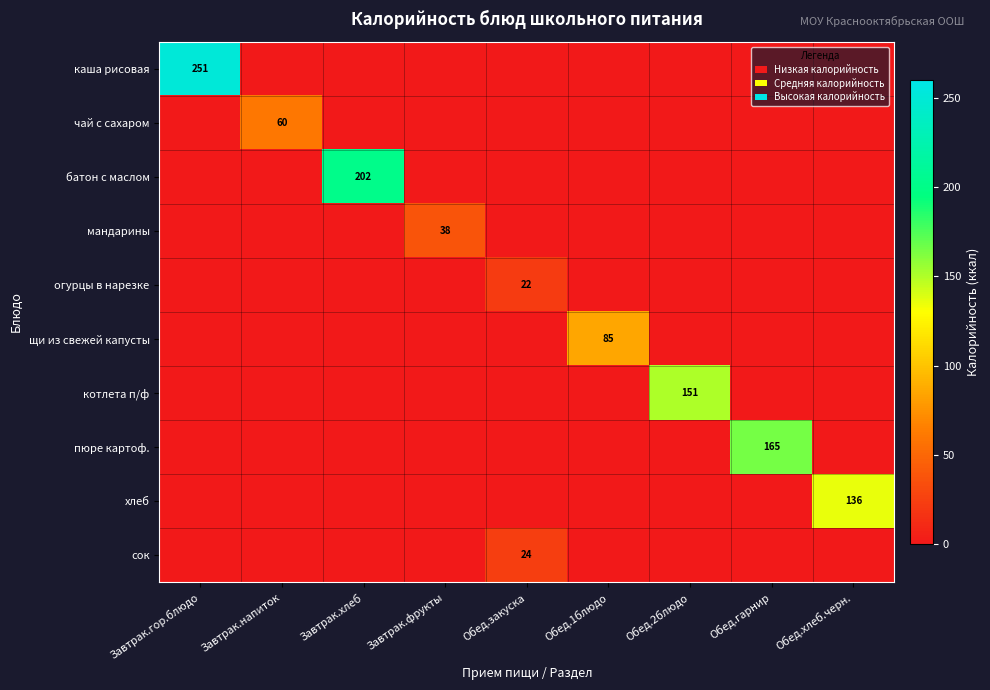

True or false: каша рисовая has a value of 251 at Завтрак.гор.блюдо.

True